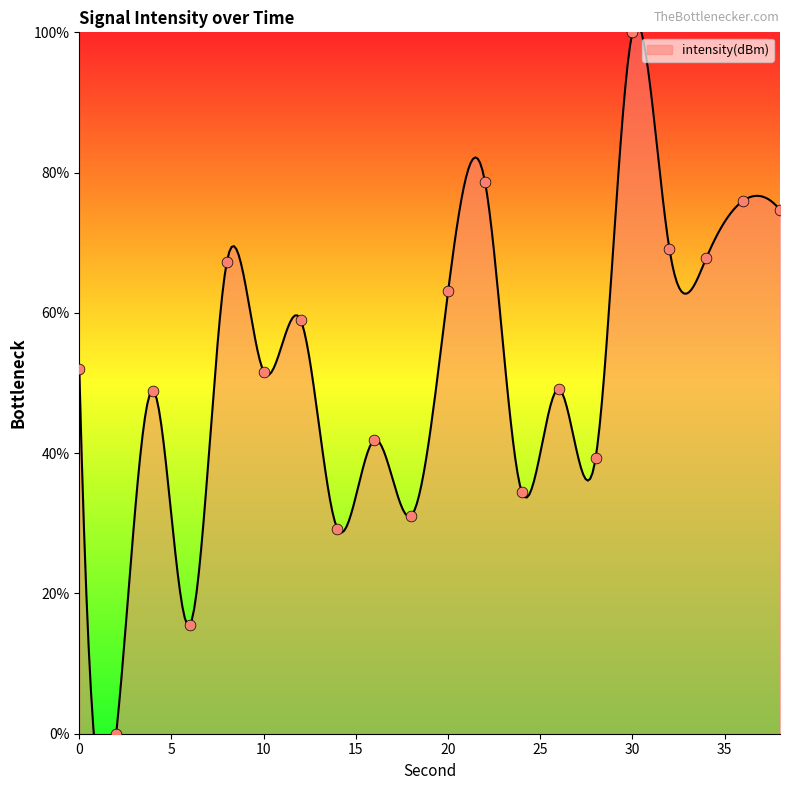

Which has a higher value, 22 or 16?

22